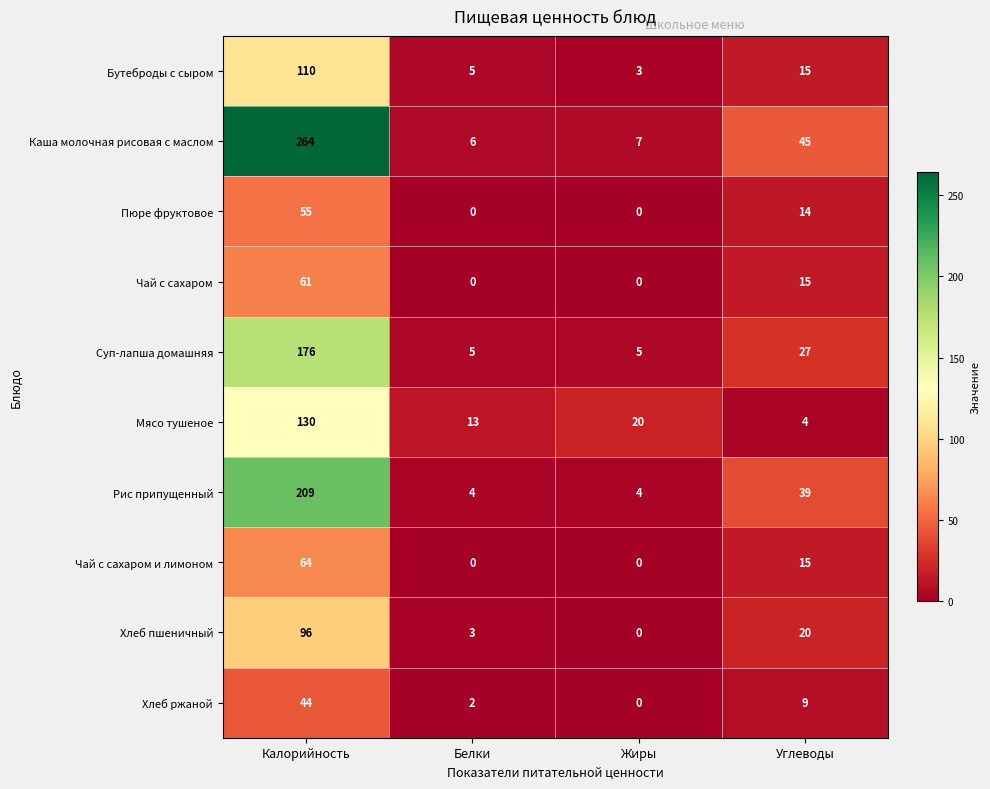

What is the total value across all series at Жиры?

39